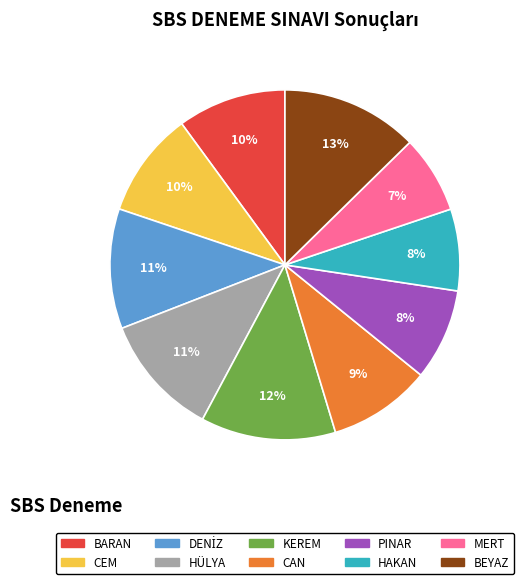

Do KEREM and PINAR together represent more than half of the pie?

No